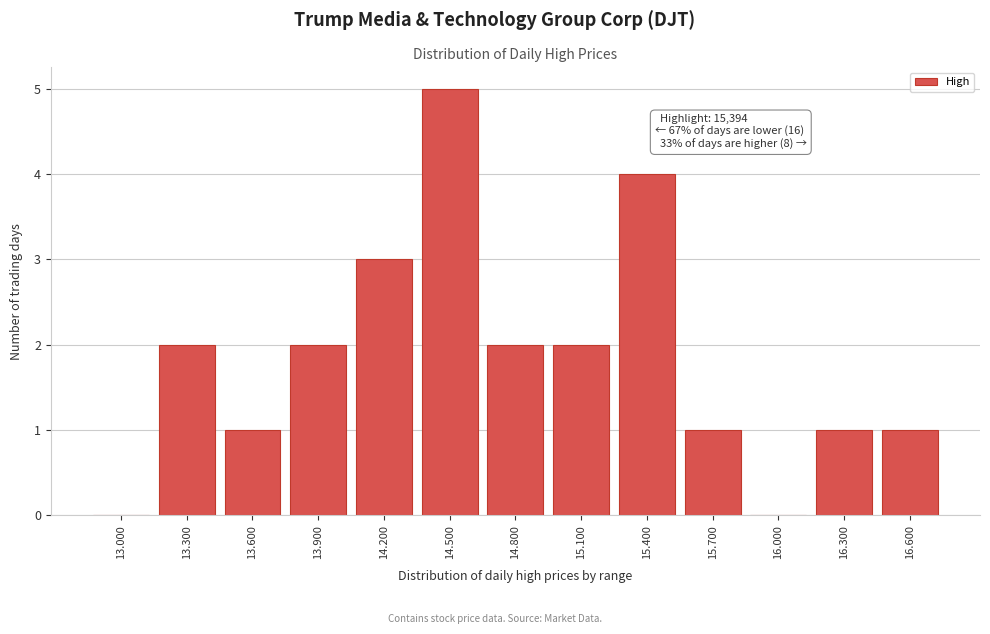

Reading right to left, extract all data points from this chart.

16.600=1	16.300=1	16.000=0	15.700=1	15.400=4	15.100=2	14.800=2	14.500=5	14.200=3	13.900=2	13.600=1	13.300=2	13.000=0